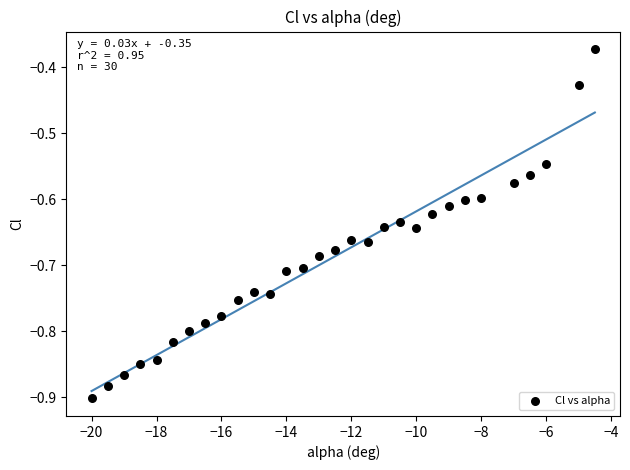

What is the range of Y values (max minus min)?

0.5